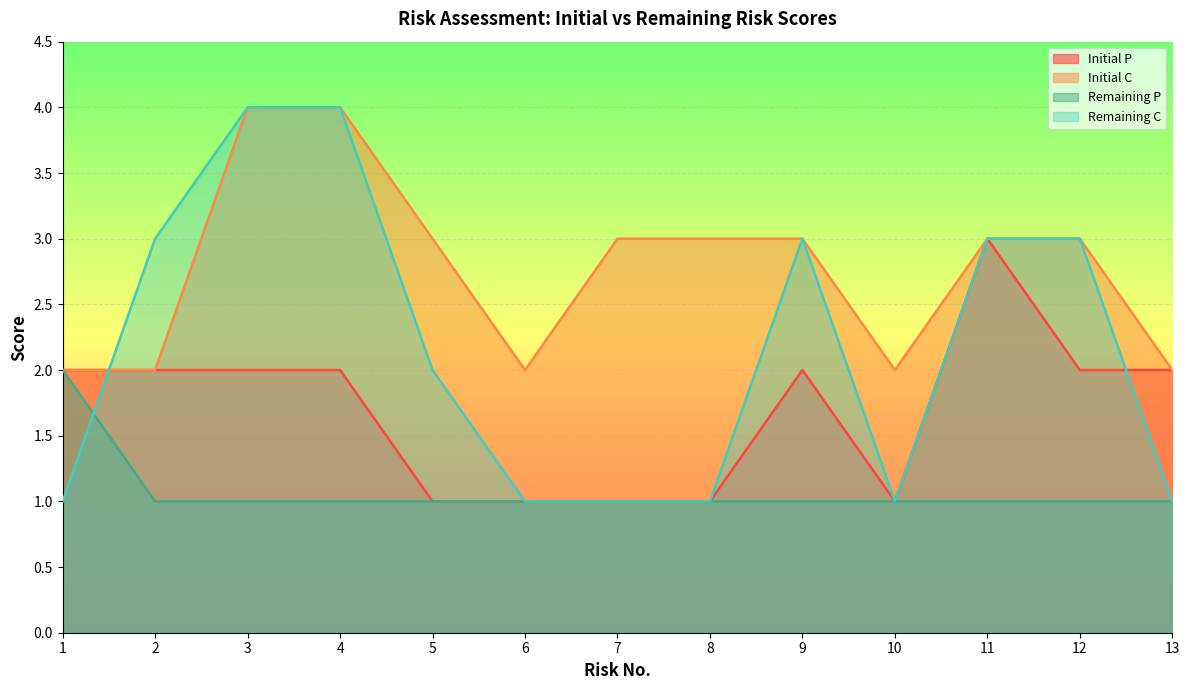

Which has a higher value, 11 or 6?

11